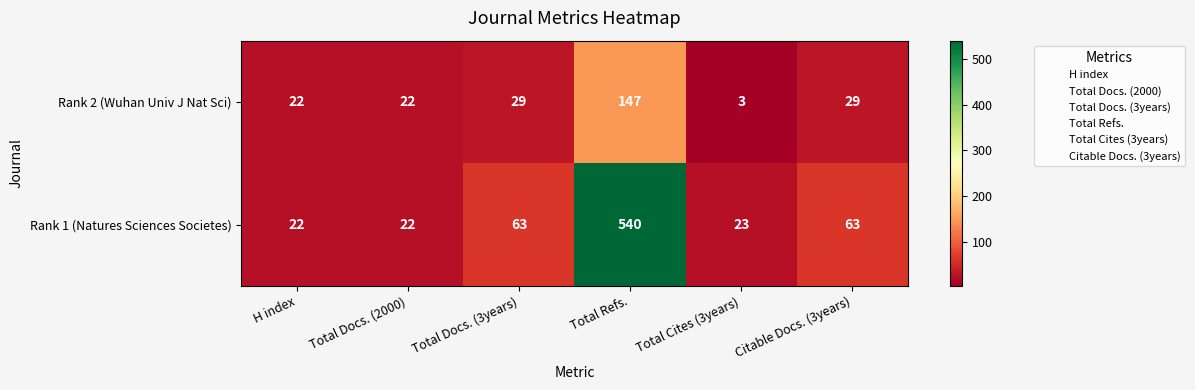

Reading left to right, what are all the values shown in this chart?

Rank 2 (Wuhan Univ J Nat Sci): 22	22	29	147	3	29
Rank 1 (Natures Sciences Societes): 22	22	63	540	23	63